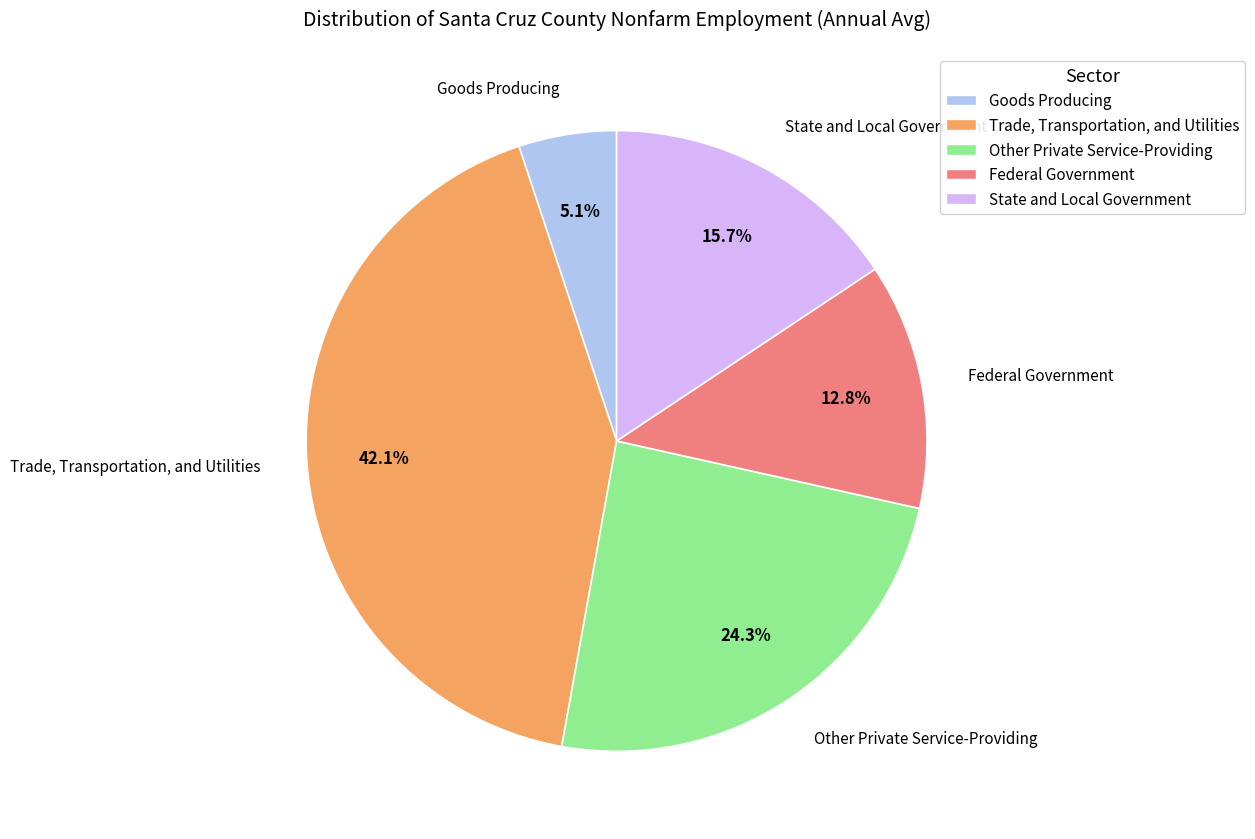

Is it true that Trade, Transportation, and Utilities is 42% of the pie?

True